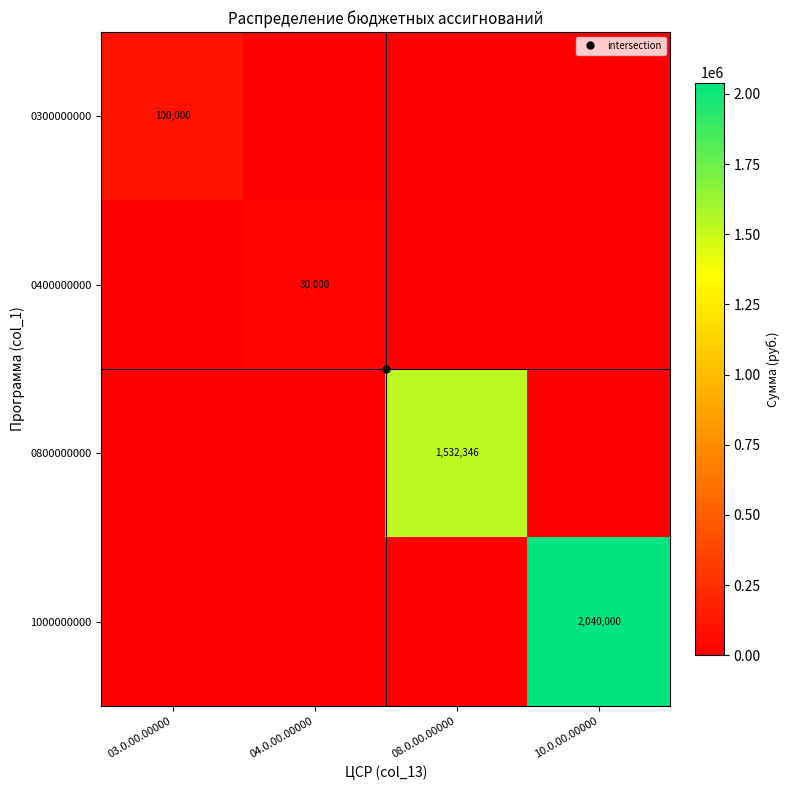

Count the 0400000000 values in the range 0 to 30000.

4